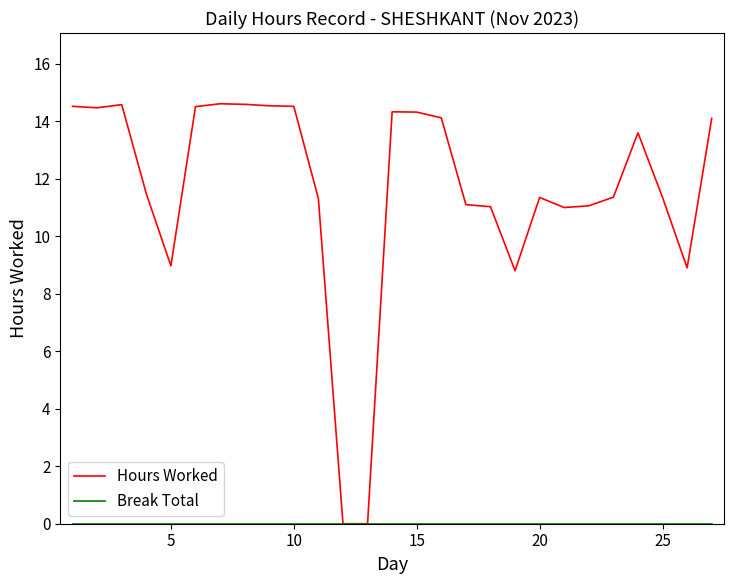

Which series has the widest spread of values?

Hours Worked